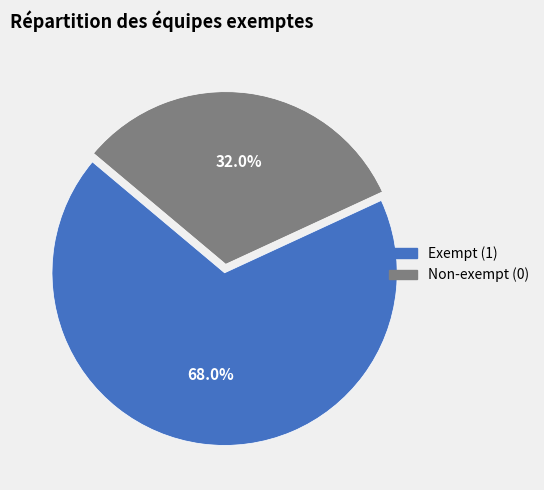

Does any single category account for the majority?

Yes